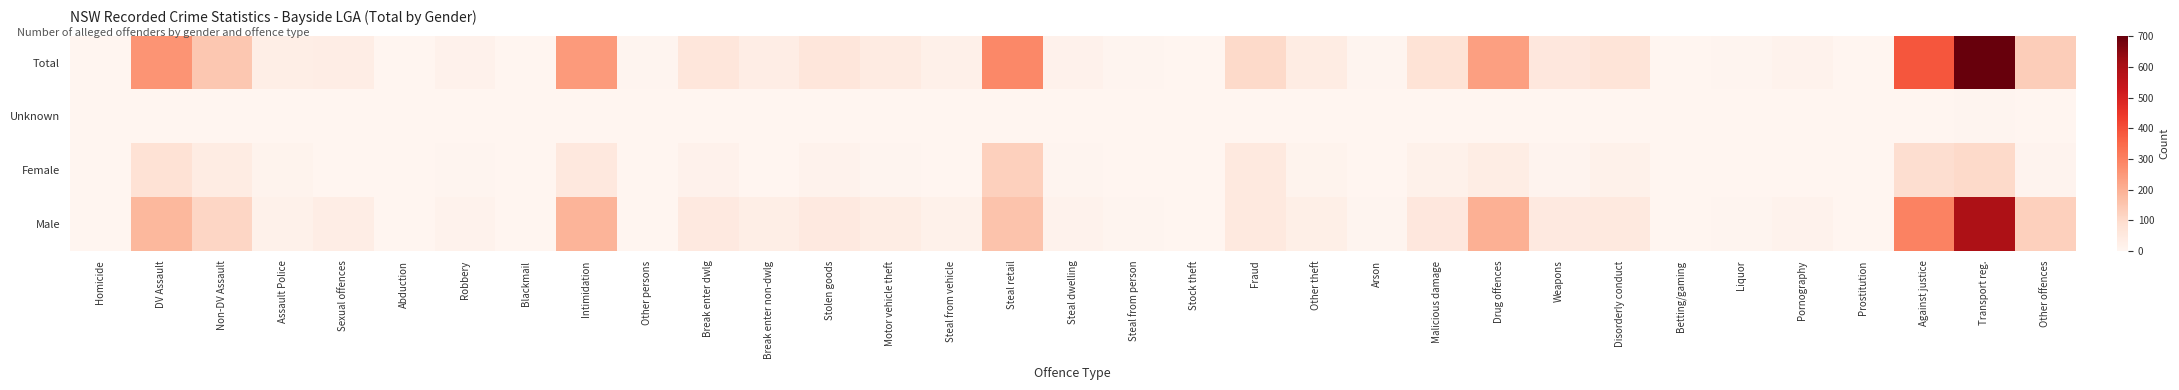

Between Other theft and Motor vehicle theft, which is larger?

Motor vehicle theft